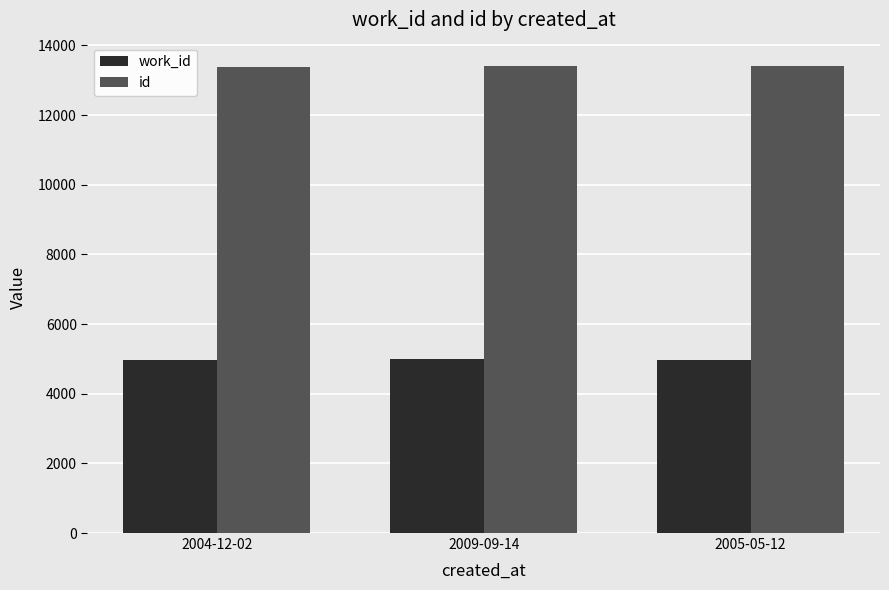

The id series shows 13408 at 2005-05-12. True or false?

True